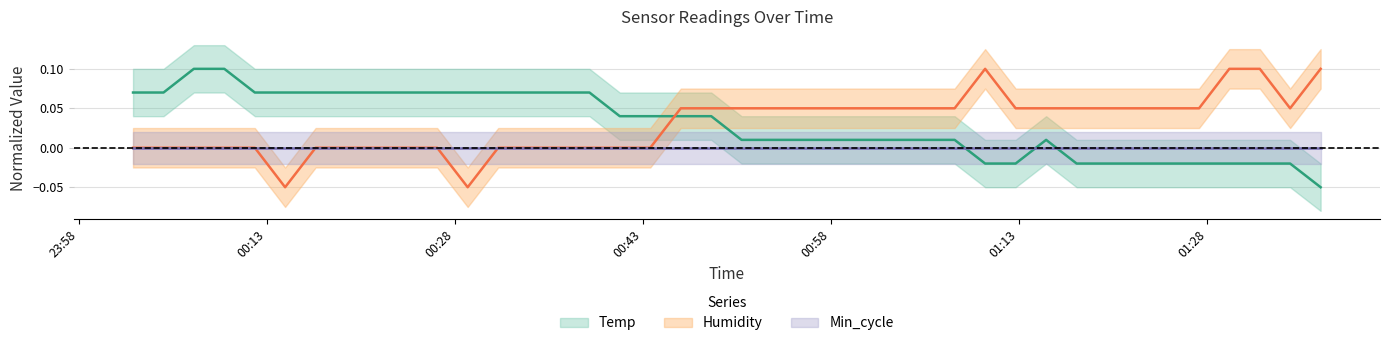

Rank the series by their maximum value, from lowest to highest.

Temp, Humidity